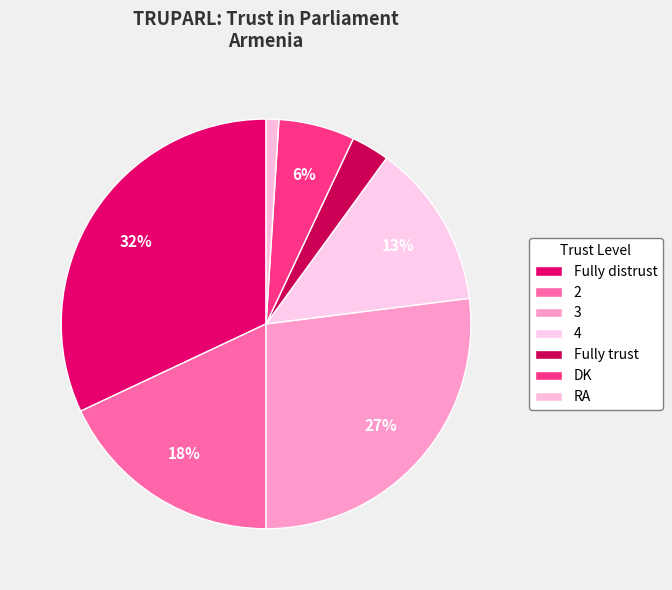

Which category has the biggest portion of the pie?

Fully distrust